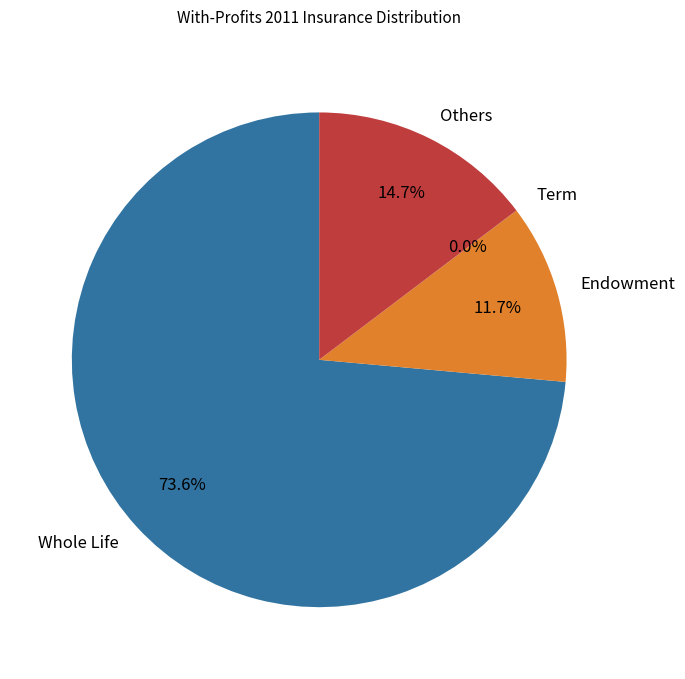

Which slice is the largest?

Whole Life